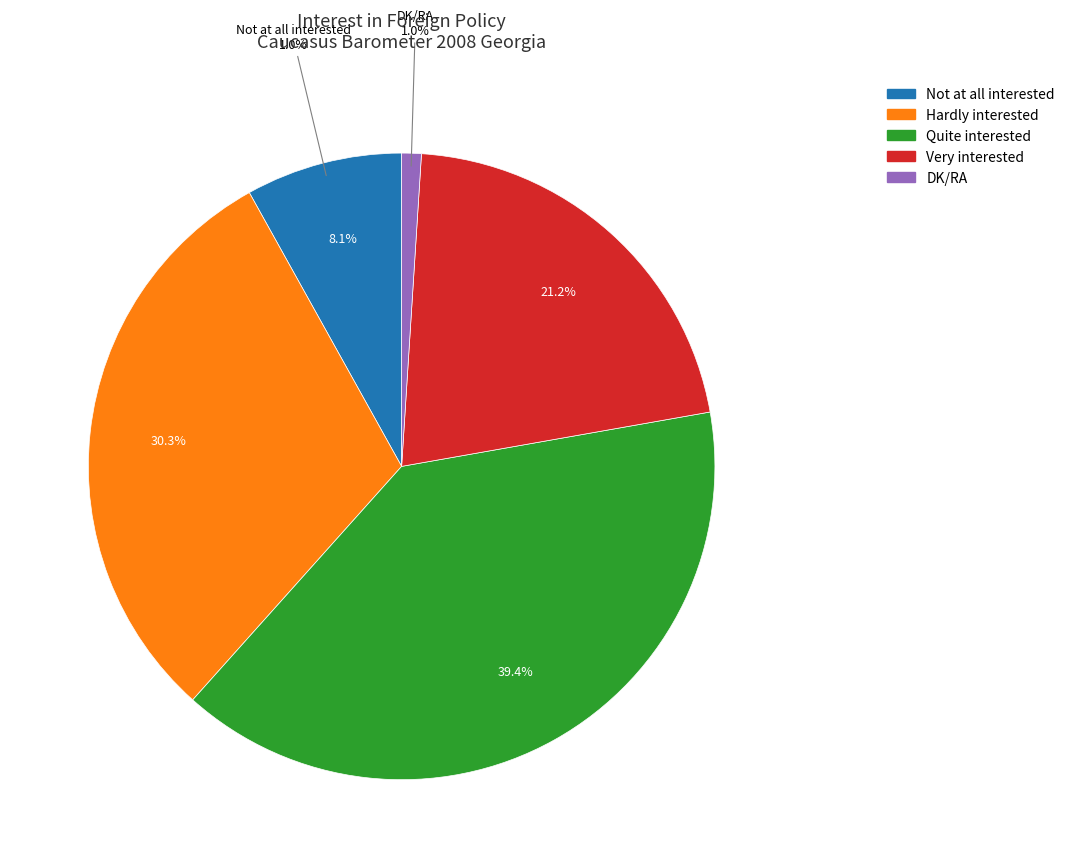

What percentage is the Hardly interested slice, to the nearest percent?

30%